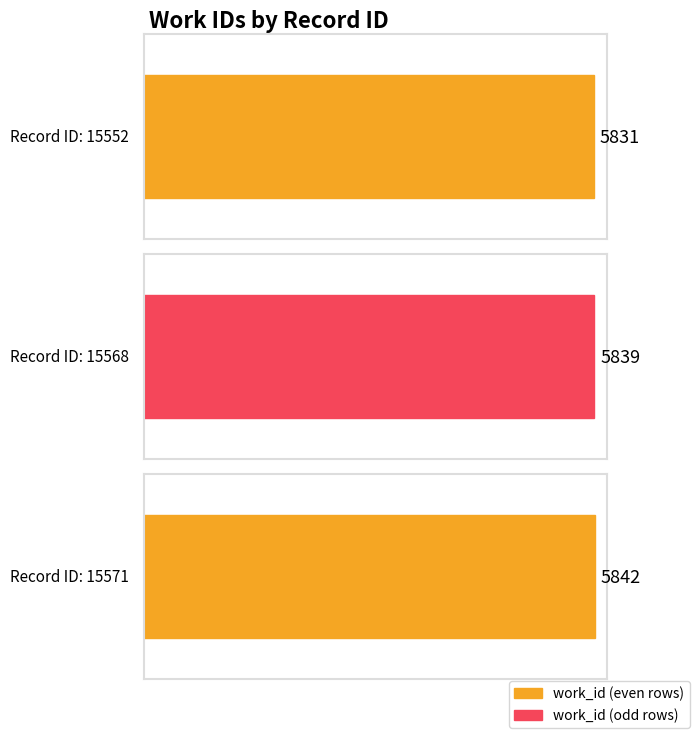

What is the difference between the maximum and minimum values?

11